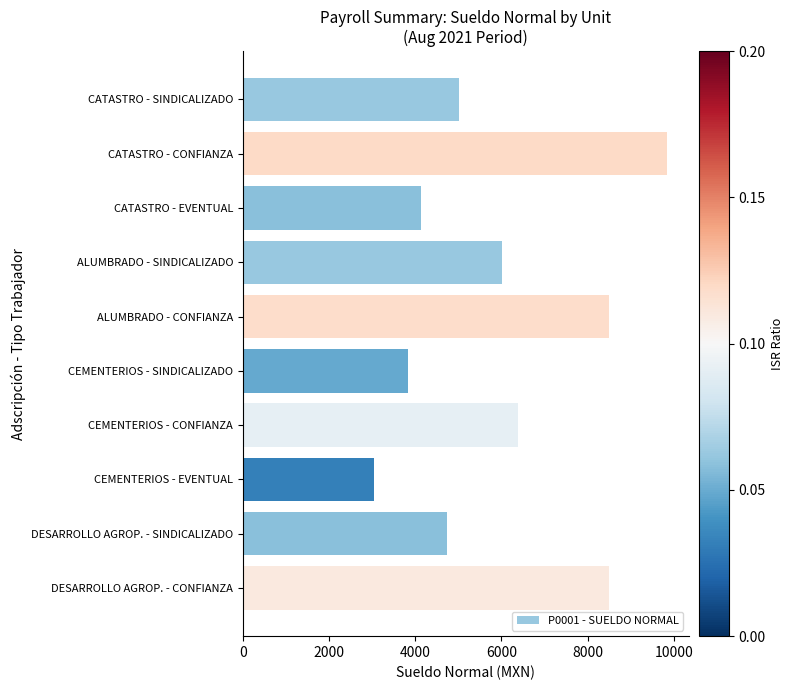

Which has a higher value, ALUMBRADO - SINDICALIZADO or DESARROLLO AGROP. - CONFIANZA?

DESARROLLO AGROP. - CONFIANZA